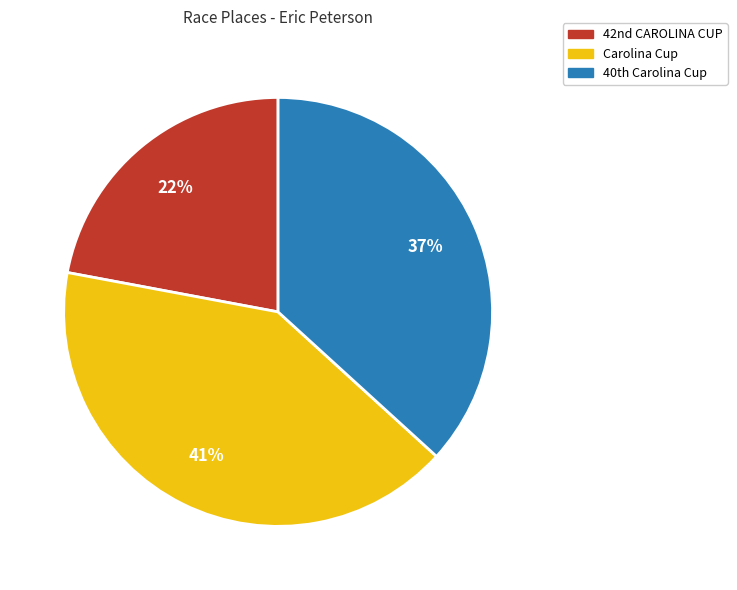

Which category has the biggest portion of the pie?

Carolina Cup